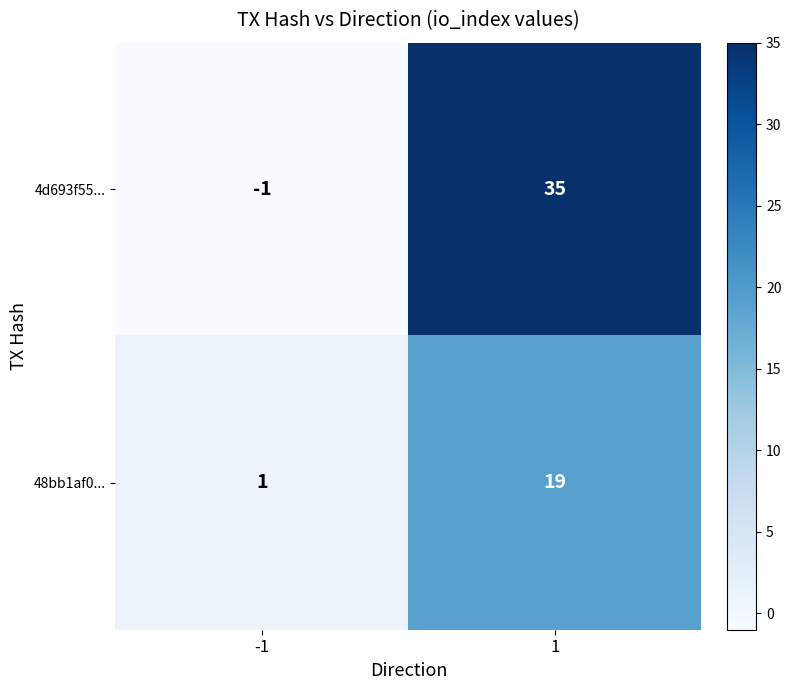

Is it true that 4d693f55... equals -1 at -1?

True